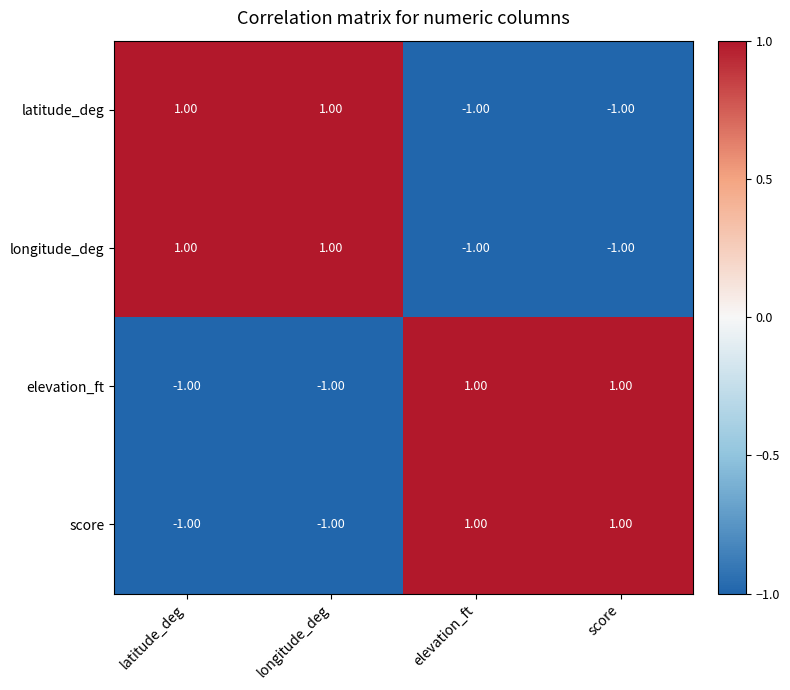

How many values in elevation_ft are above zero?

2